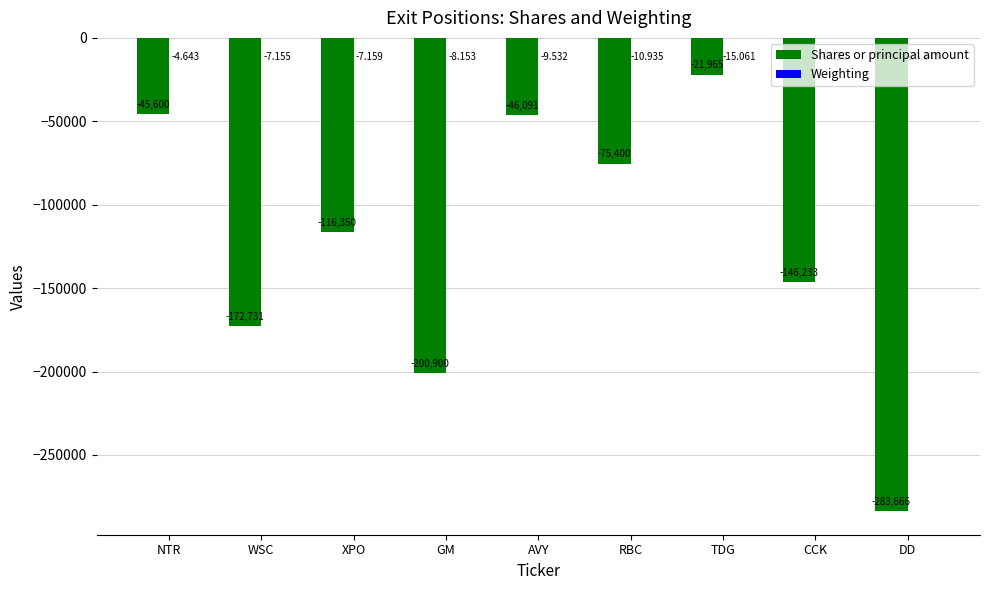

Read the Shares or principal amount value at TDG.

-21965.0